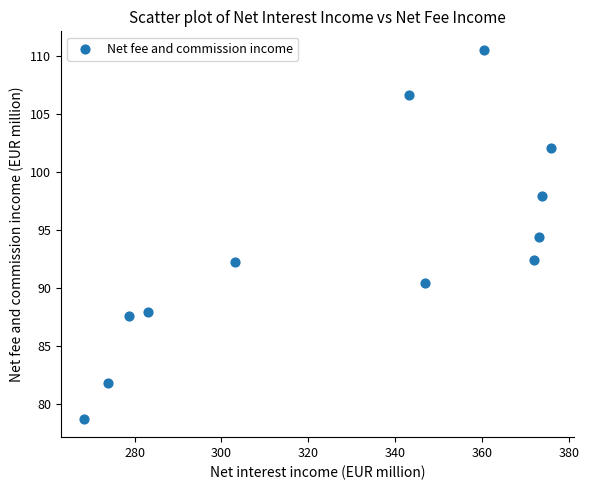

What is the range of Y values (max minus min)?

31.8